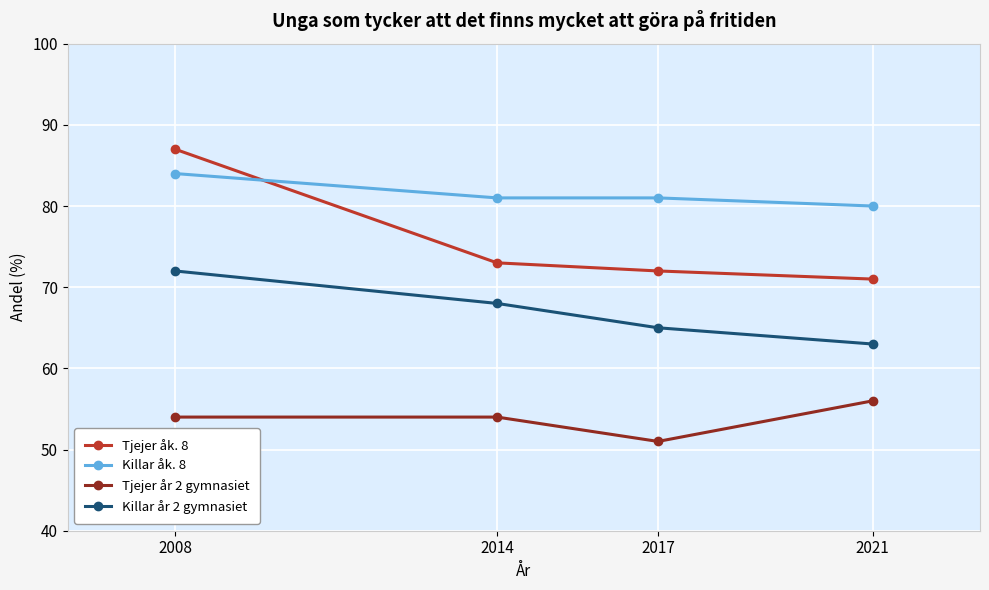

What is the minimum value shown in the chart?

51